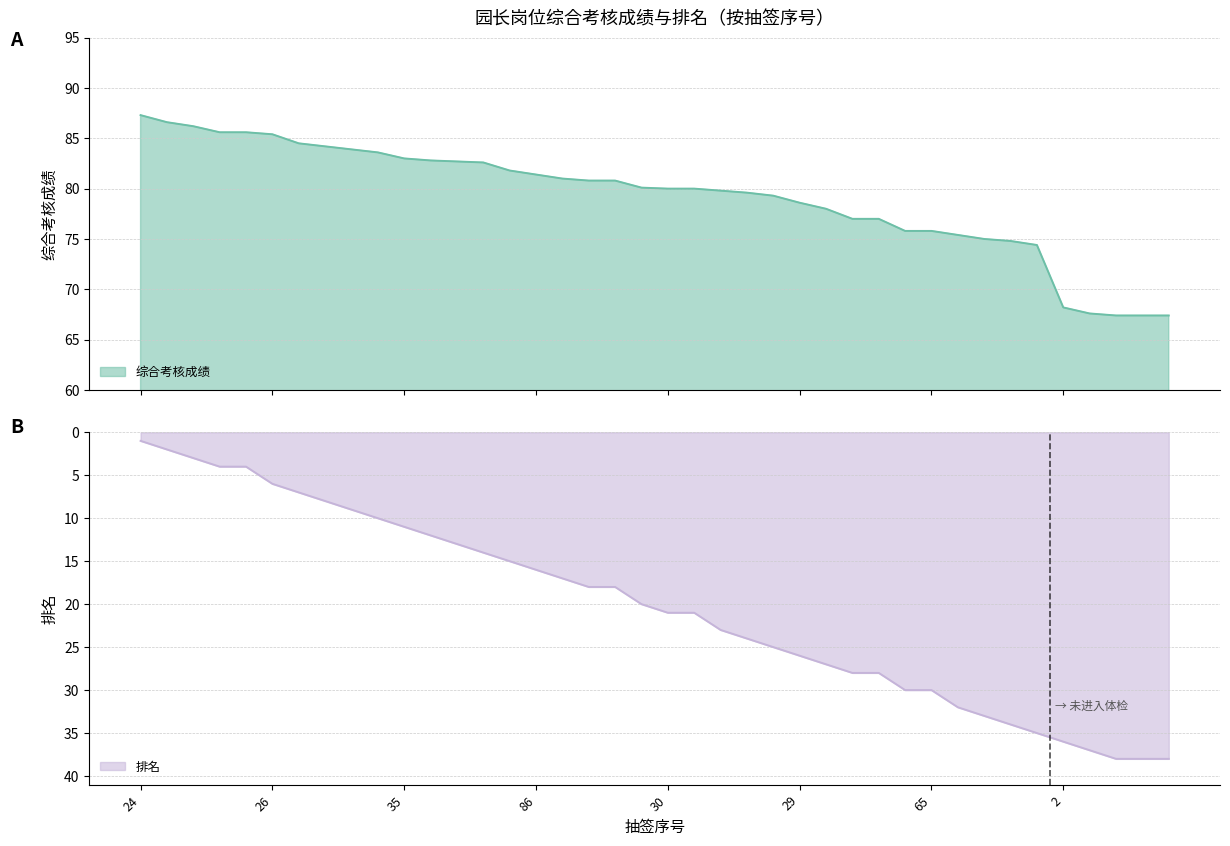

True or false: 排名 and 综合考核成绩 cross at least once.

False